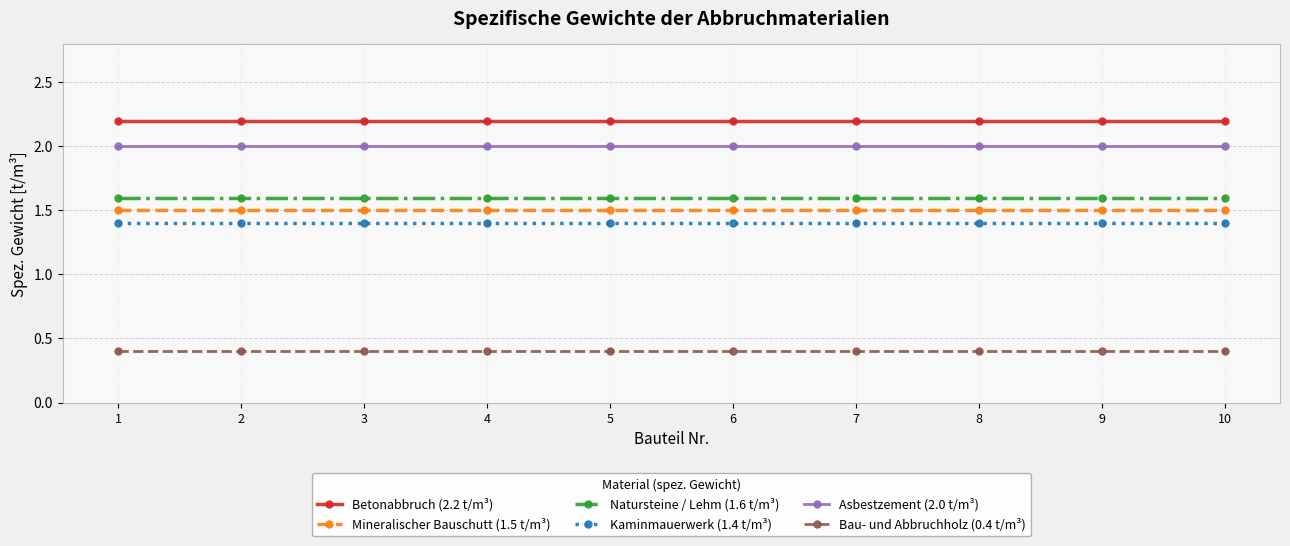

What is the spread (max minus min) of values at 10?

1.8